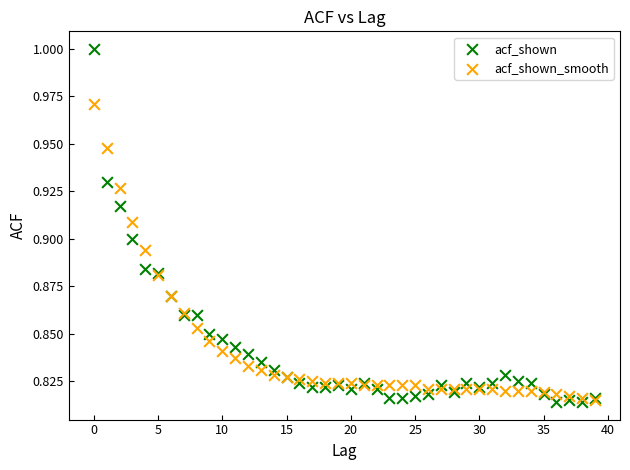

What are all the series names shown in the legend?

acf_shown, acf_shown_smooth